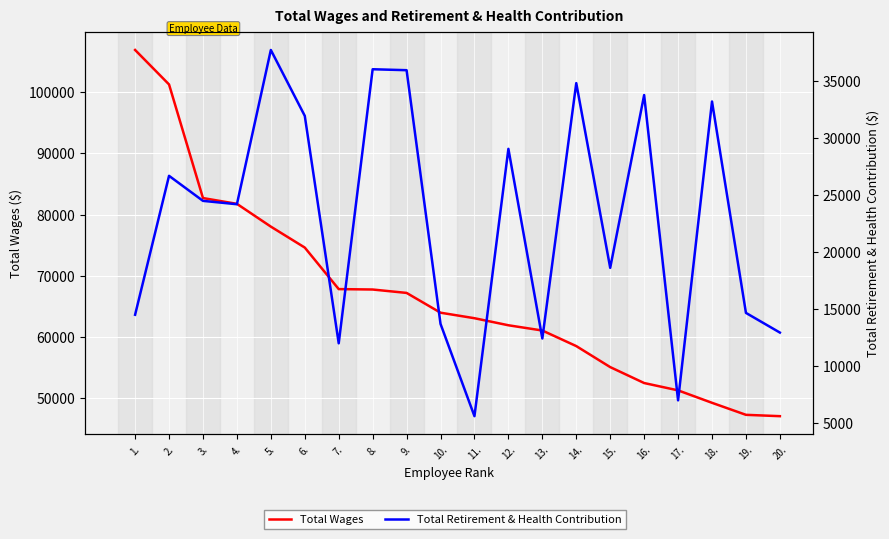

Rank the series at 11. from highest to lowest value.

Total Wages, Total Retirement & Health Contribution